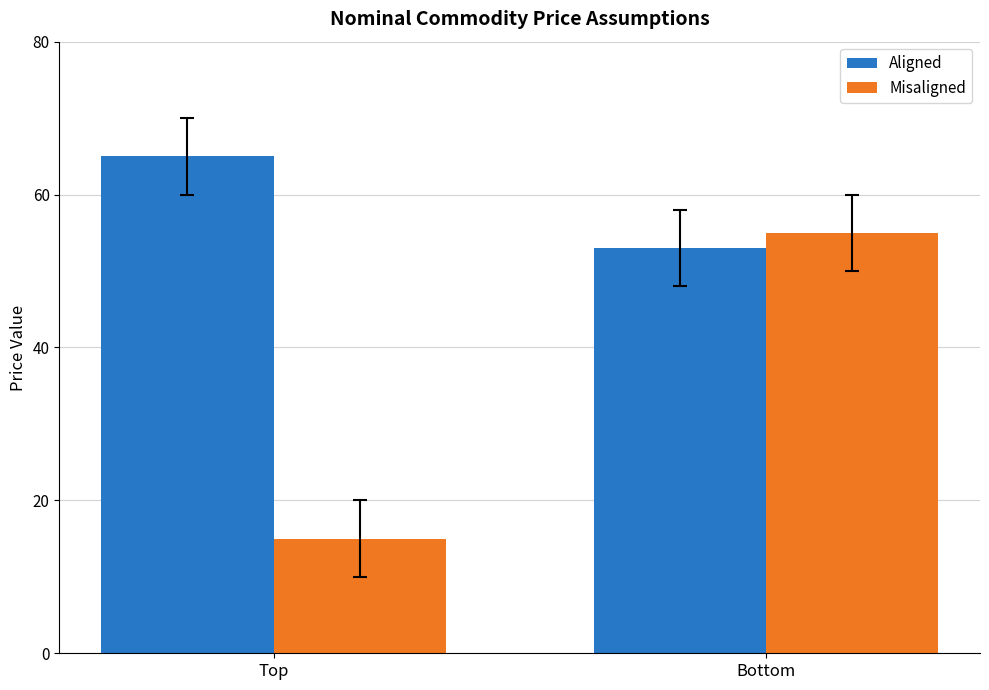

The Misaligned series shows 74 at Bottom. True or false?

False